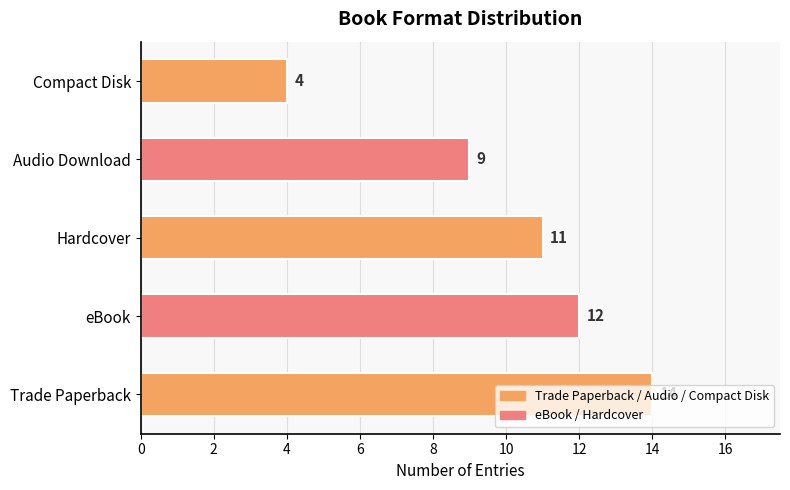

What is the maximum value shown in the chart?

14